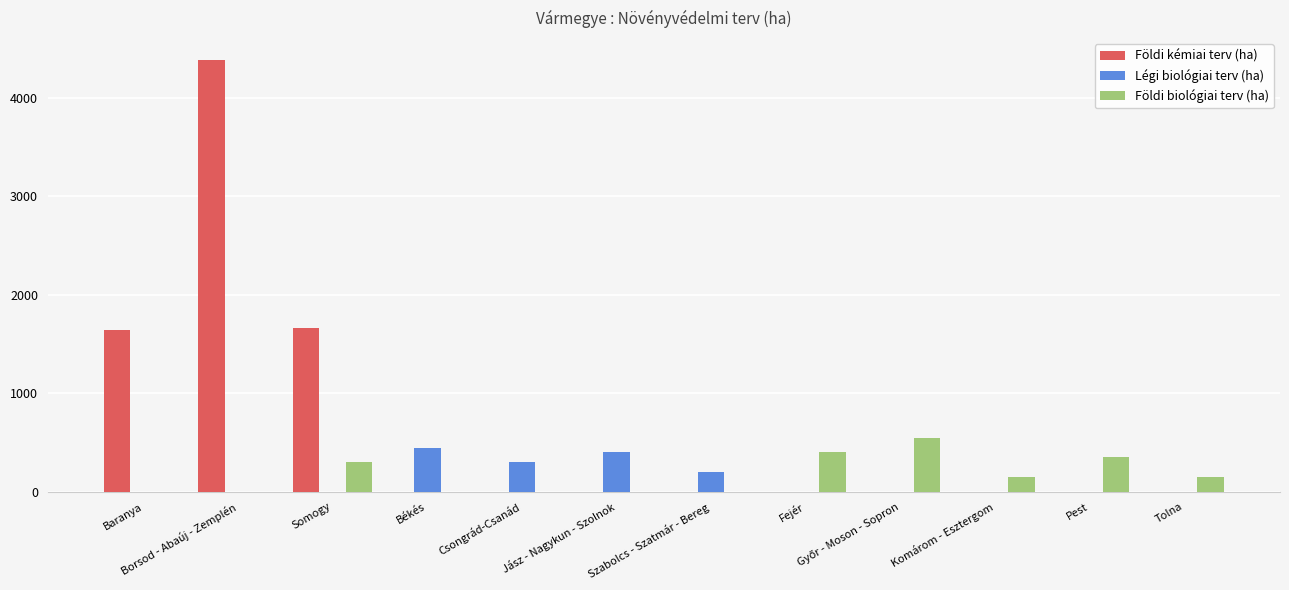

Reading left to right, list all the values displayed in this chart.

Földi kémiai terv (ha): 1645	4390	1666	0	0	0	0	0	0	0	0	0
Légi biológiai terv (ha): 0	0	0	450	300	400	200	0	0	0	0	0
Földi biológiai terv (ha): 0	0	300	0	0	0	0	400	550	150	350	150